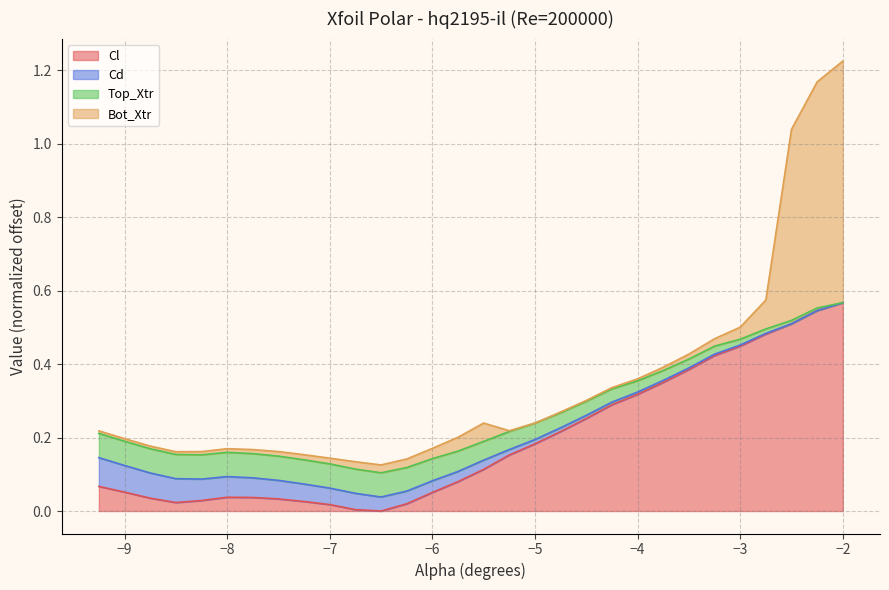

What are all the series names shown in the legend?

Cl, Cd, Top_Xtr, Bot_Xtr